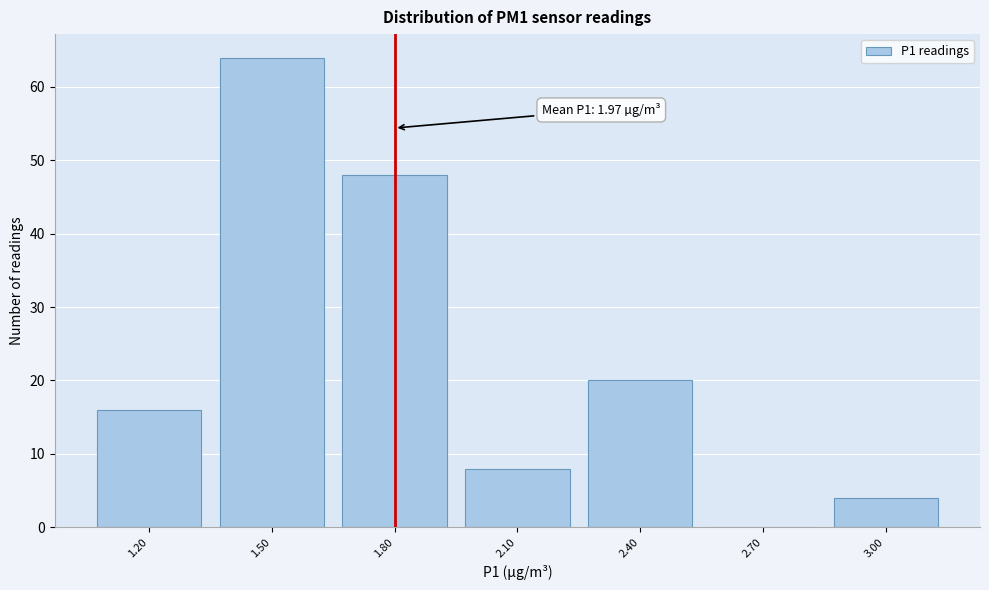

Reading left to right, list all the values displayed in this chart.

1.20=16	1.50=64	1.80=48	2.10=8	2.40=20	2.70=0	3.00=4